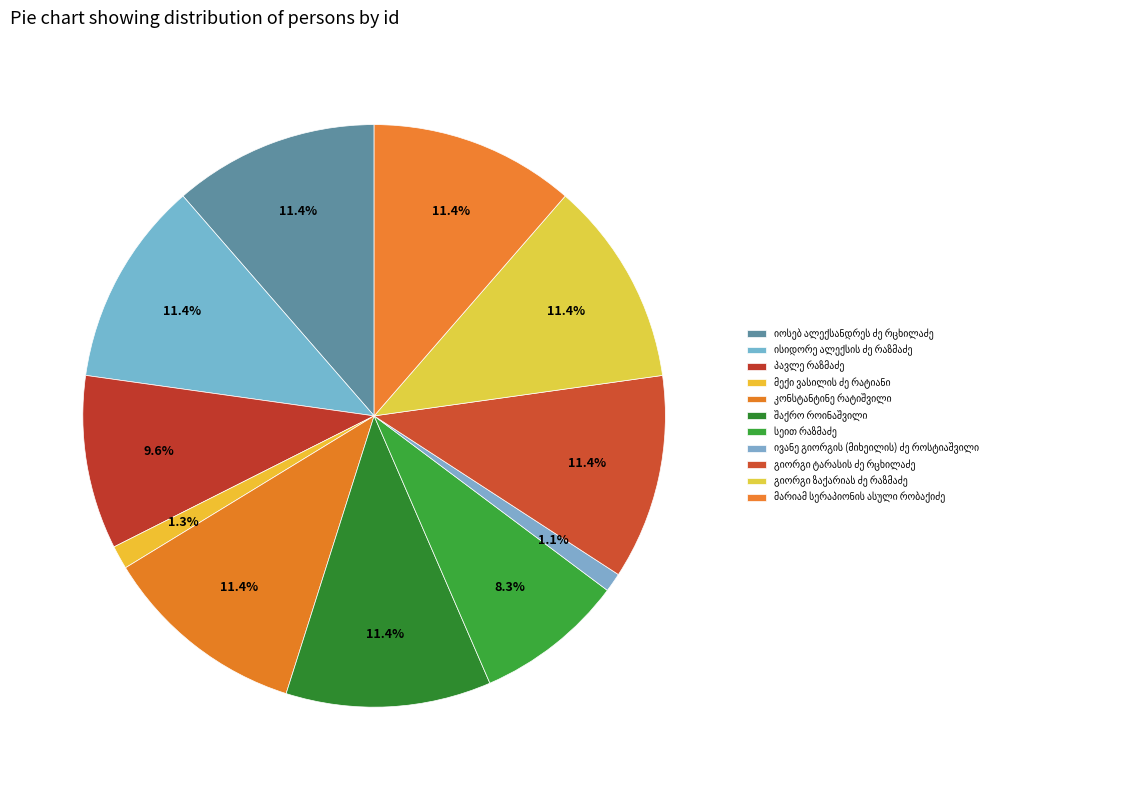

Between პავლე რაზმაძე and სეით რაზმაძე, which is larger?

პავლე რაზმაძე